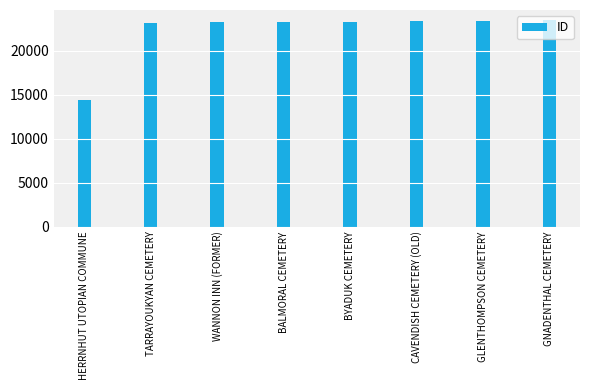

The value at CAVENDISH CEMETERY (OLD) is 23316. True or false?

True